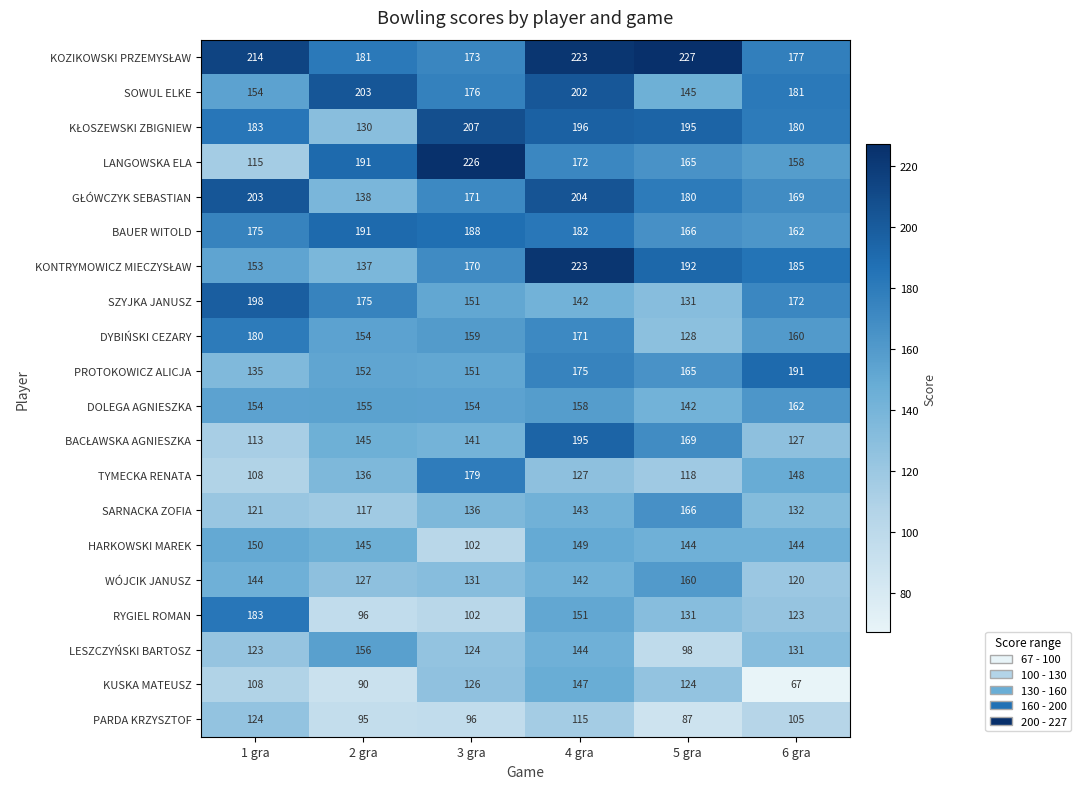

How many distinct data groups are displayed?

20